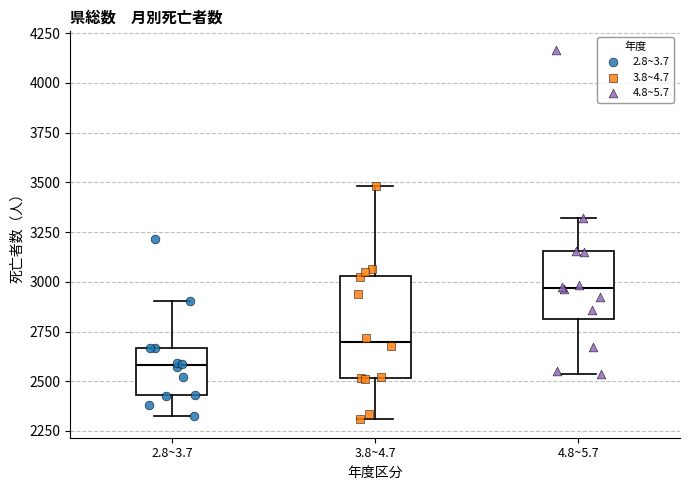

Reading left to right, read every box against the y-axis: the position of its median line, the range the box covers, and the ends of its whiskers. The values are not printed on the chart, so give them approximately, as read against the axis.

2.8~3.7: median 2600, box 2450 to 2650, whiskers 2300 to 2900
3.8~4.7: median 2700, box 2500 to 3050, whiskers 2300 to 3500
4.8~5.7: median 2950, box 2800 to 3150, whiskers 2550 to 3300